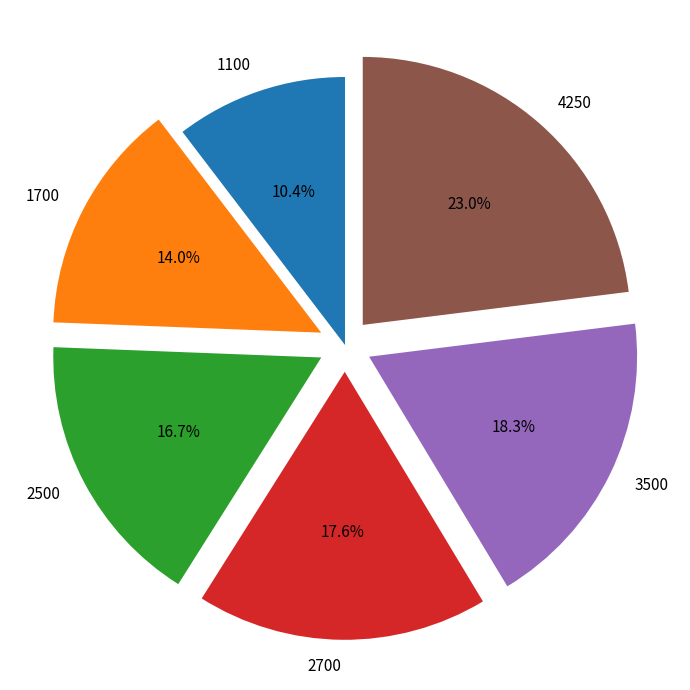

To the nearest percent, what is the difference between the largest and smallest slice percentages?

13%